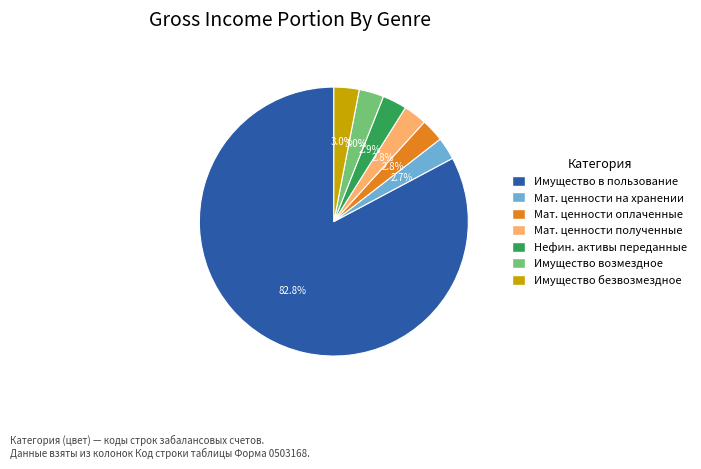

Is there a majority slice in this chart?

Yes